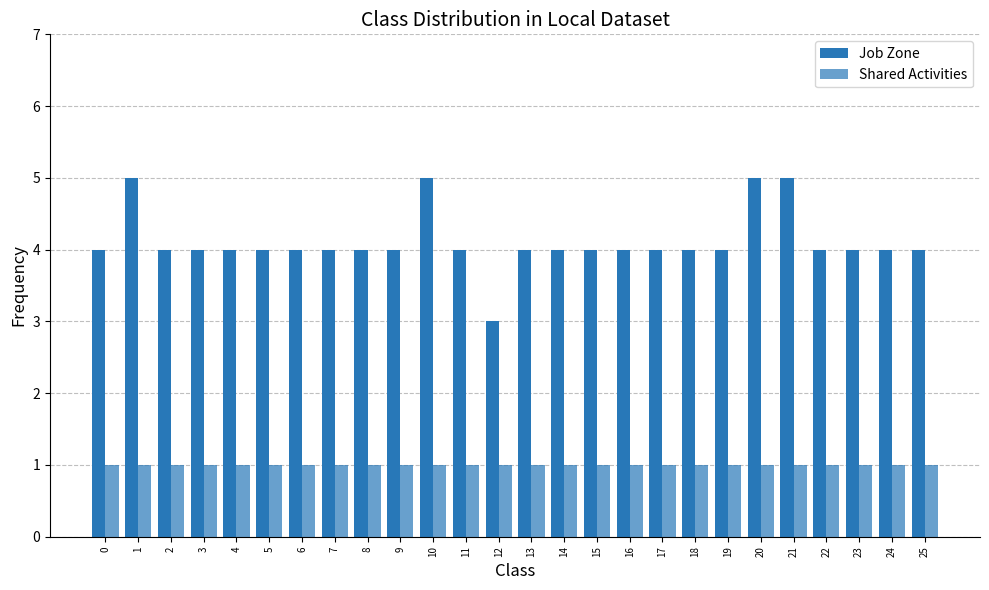

Which series has the largest total across all categories?

Job Zone